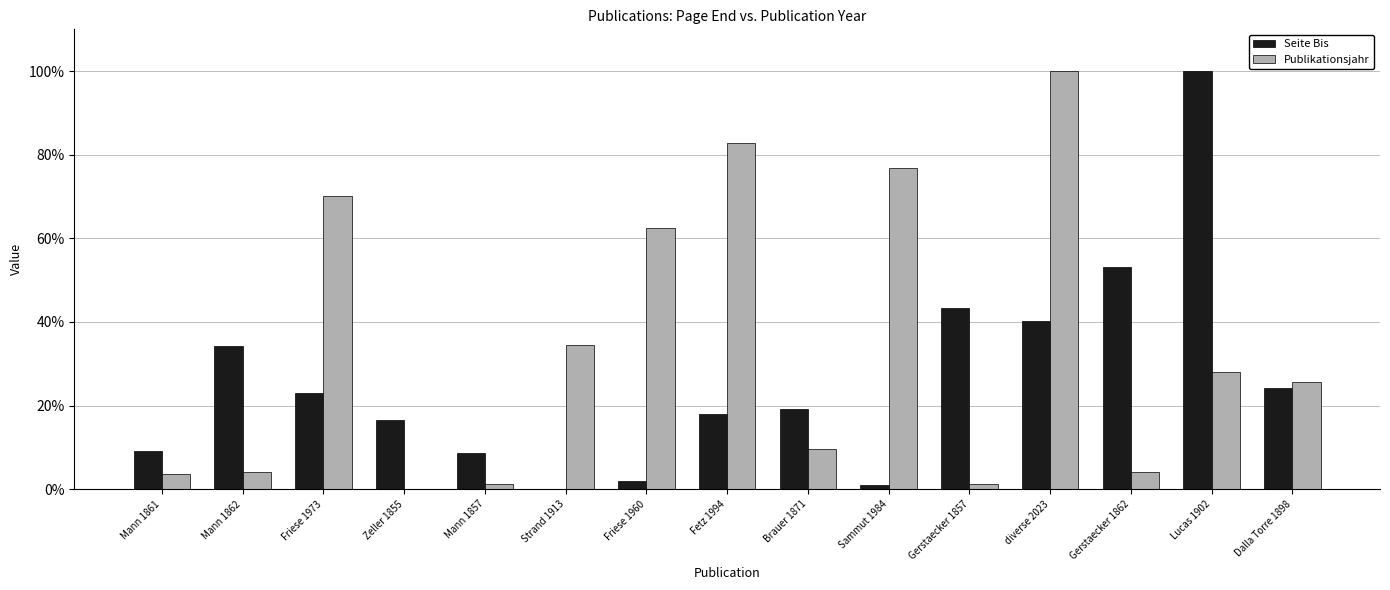

Is the value of Publikationsjahr at Strand 1913 greater than the value of Seite Bis at Strand 1913?

Yes